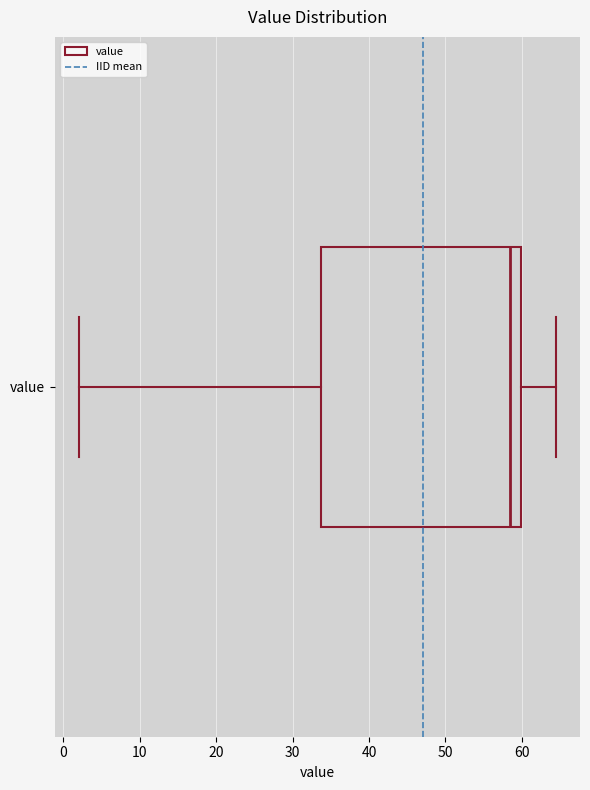

Read this box plot against the x-axis: the position of the median line, the range covered by the box, and the ends of both whiskers. The values are not printed on the chart, so give them approximately, as read against the axis.

median 59, box 34 to 60, whiskers 2 to 65